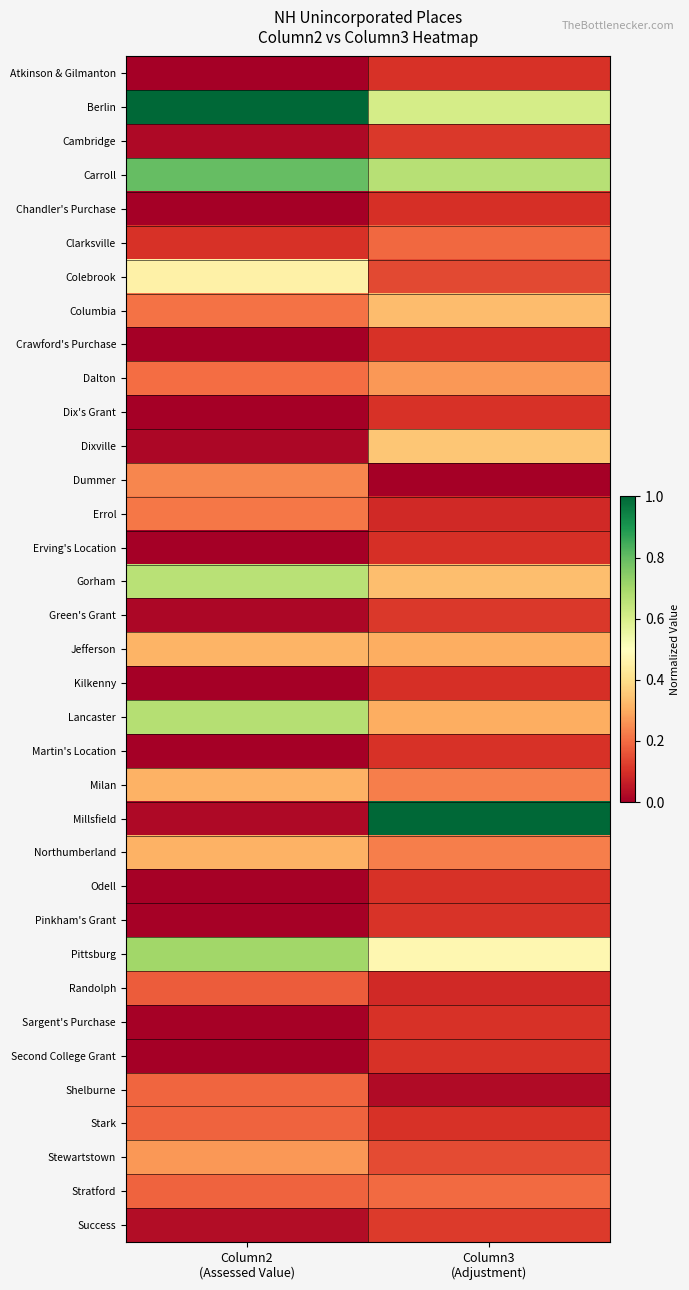

Reading right to left, extract all data points from this chart.

Atkinson & Gilmanton: Column3
(Adjustment)=0.1	Column2
(Assessed Value)=0.0
Berlin: Column3
(Adjustment)=0.6	Column2
(Assessed Value)=1.0
Cambridge: Column3
(Adjustment)=0.1	Column2
(Assessed Value)=0.0
Carroll: Column3
(Adjustment)=0.7	Column2
(Assessed Value)=0.8
Chandler's Purchase: Column3
(Adjustment)=0.1	Column2
(Assessed Value)=0.0
Clarksville: Column3
(Adjustment)=0.2	Column2
(Assessed Value)=0.1
Colebrook: Column3
(Adjustment)=0.1	Column2
(Assessed Value)=0.5
Columbia: Column3
(Adjustment)=0.3	Column2
(Assessed Value)=0.2
Crawford's Purchase: Column3
(Adjustment)=0.1	Column2
(Assessed Value)=0.0
Dalton: Column3
(Adjustment)=0.3	Column2
(Assessed Value)=0.2
Dix's Grant: Column3
(Adjustment)=0.1	Column2
(Assessed Value)=0.0
Dixville: Column3
(Adjustment)=0.4	Column2
(Assessed Value)=0.0
Dummer: Column3
(Adjustment)=0.0	Column2
(Assessed Value)=0.2
Errol: Column3
(Adjustment)=0.1	Column2
(Assessed Value)=0.2
Erving's Location: Column3
(Adjustment)=0.1	Column2
(Assessed Value)=0.0
Gorham: Column3
(Adjustment)=0.3	Column2
(Assessed Value)=0.7
Green's Grant: Column3
(Adjustment)=0.1	Column2
(Assessed Value)=0.0
Jefferson: Column3
(Adjustment)=0.3	Column2
(Assessed Value)=0.3
Kilkenny: Column3
(Adjustment)=0.1	Column2
(Assessed Value)=0.0
Lancaster: Column3
(Adjustment)=0.3	Column2
(Assessed Value)=0.7
Martin's Location: Column3
(Adjustment)=0.1	Column2
(Assessed Value)=0.0
Milan: Column3
(Adjustment)=0.2	Column2
(Assessed Value)=0.3
Millsfield: Column3
(Adjustment)=1.0	Column2
(Assessed Value)=0.0
Northumberland: Column3
(Adjustment)=0.2	Column2
(Assessed Value)=0.3
Odell: Column3
(Adjustment)=0.1	Column2
(Assessed Value)=0.0
Pinkham's Grant: Column3
(Adjustment)=0.1	Column2
(Assessed Value)=0.0
Pittsburg: Column3
(Adjustment)=0.5	Column2
(Assessed Value)=0.7
Randolph: Column3
(Adjustment)=0.1	Column2
(Assessed Value)=0.2
Sargent's Purchase: Column3
(Adjustment)=0.1	Column2
(Assessed Value)=0.0
Second College Grant: Column3
(Adjustment)=0.1	Column2
(Assessed Value)=0.0
Shelburne: Column3
(Adjustment)=0.0	Column2
(Assessed Value)=0.2
Stark: Column3
(Adjustment)=0.1	Column2
(Assessed Value)=0.2
Stewartstown: Column3
(Adjustment)=0.1	Column2
(Assessed Value)=0.3
Stratford: Column3
(Adjustment)=0.2	Column2
(Assessed Value)=0.2
Success: Column3
(Adjustment)=0.1	Column2
(Assessed Value)=0.0